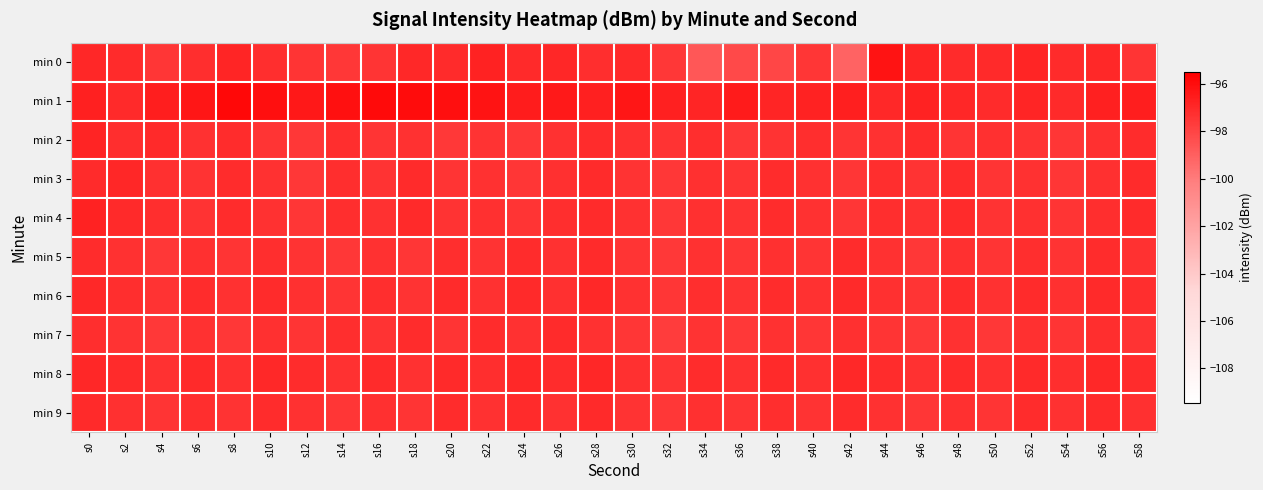

At s28, list the series in order from largest to smallest.

min 1, min 8, min 6, min 9, min 4, min 3, min 5, min 2, min 0, min 7